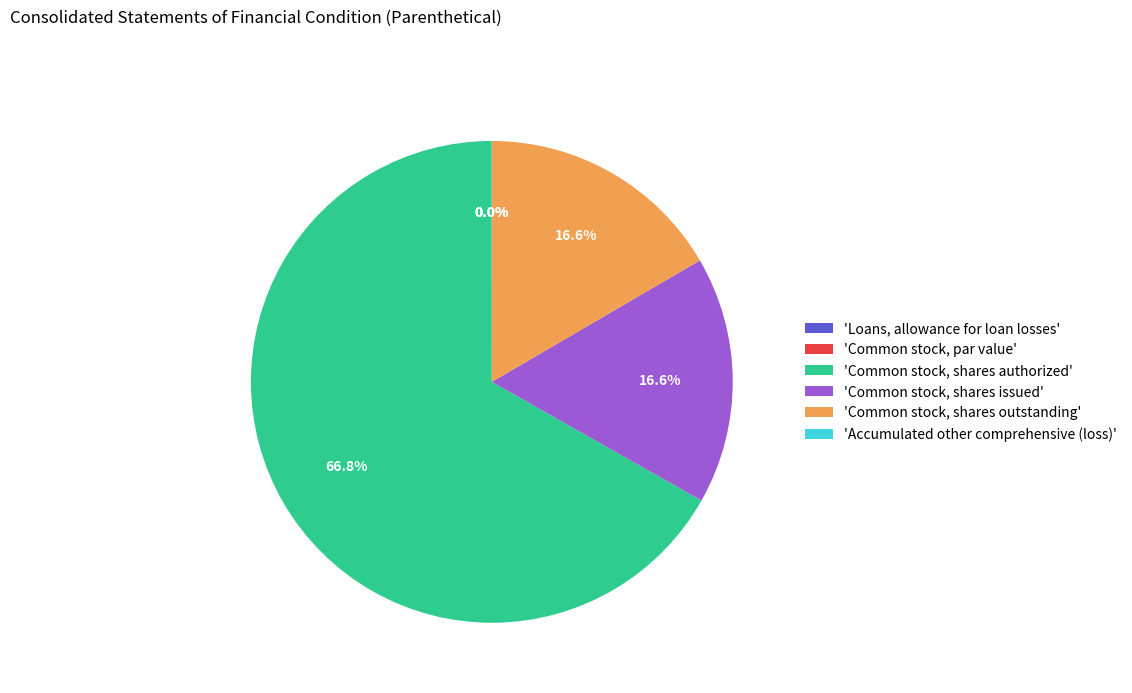

Is it true that Accumulated other comprehensive (loss) is 0% of the pie?

True